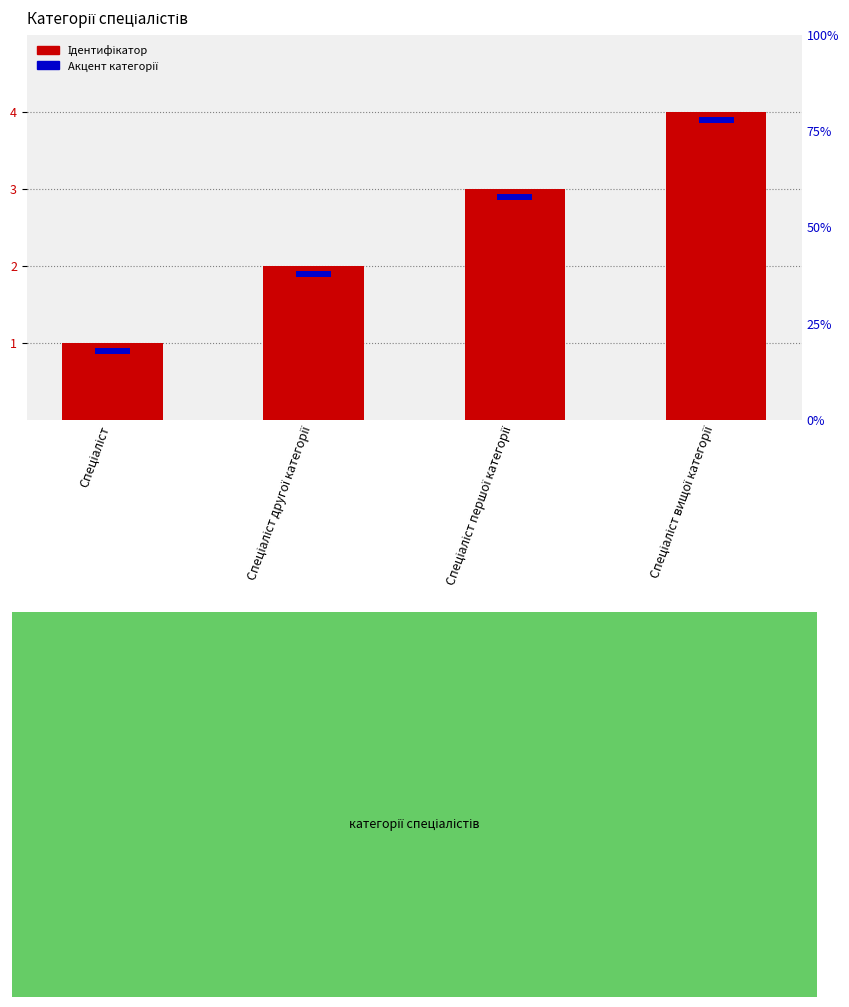

What is the label of the 4th bar from the left?

Спеціаліст вищої категорії